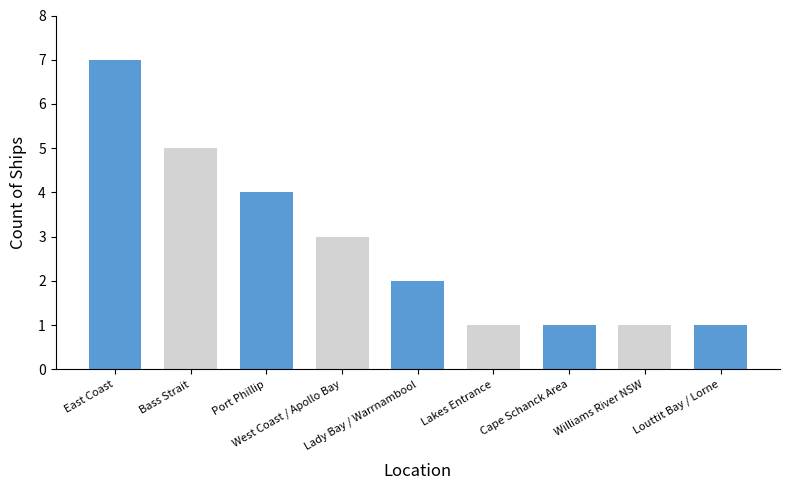

What is the difference between the maximum and minimum values?

6